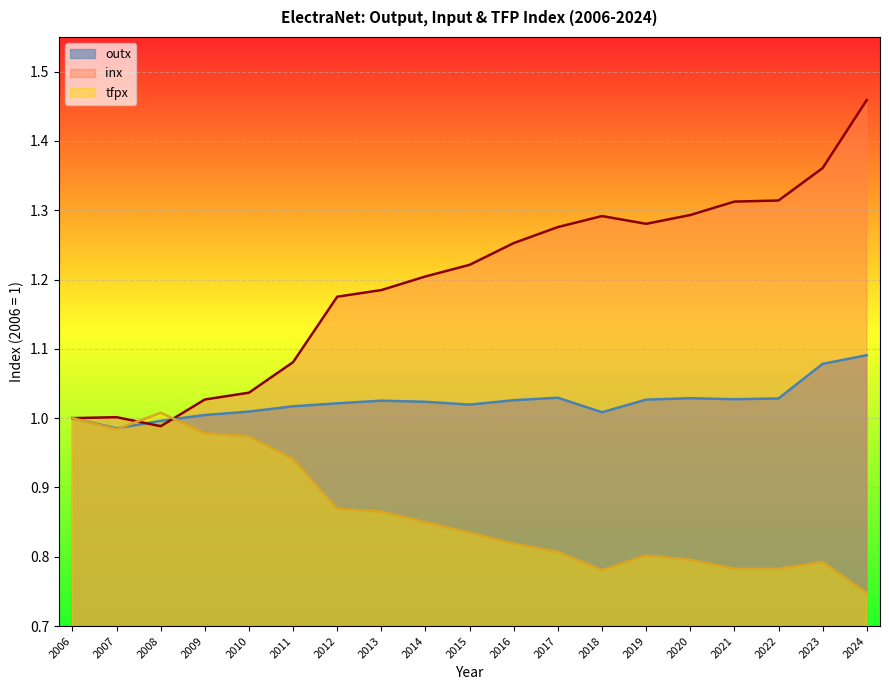

What is the total value across all series at 2018?

3.1